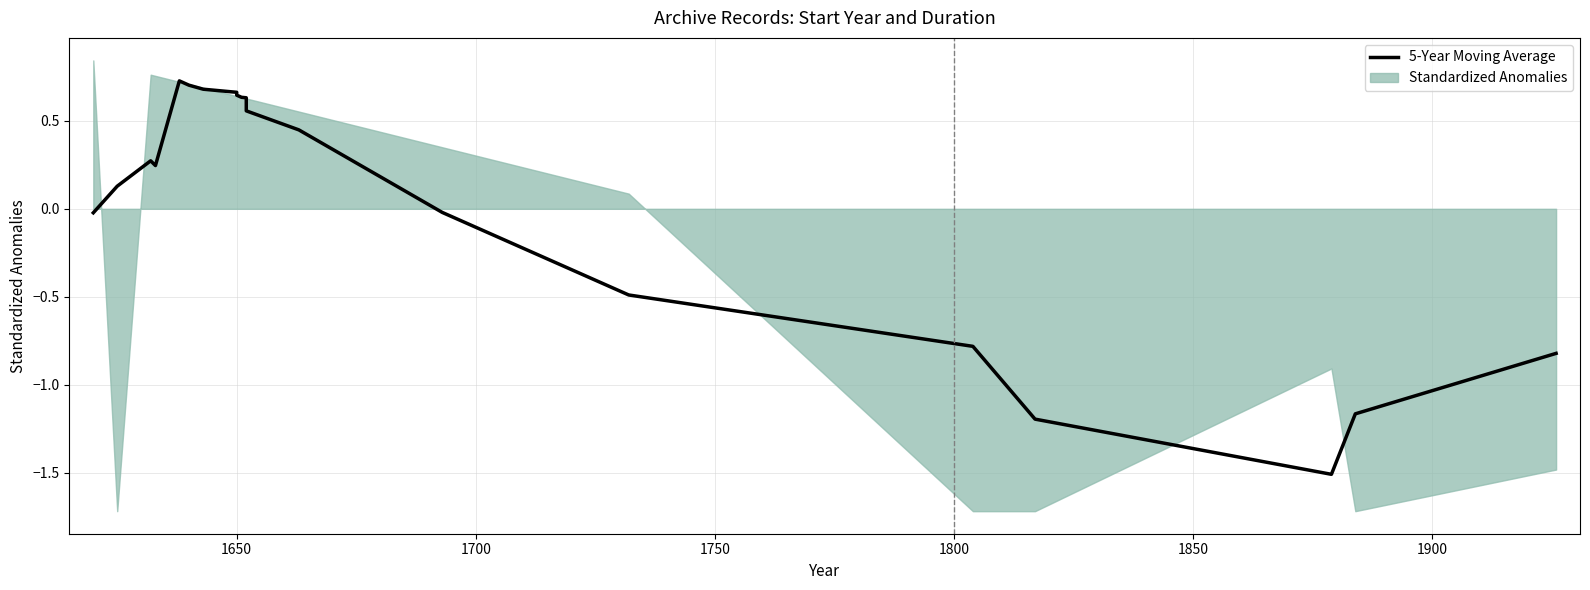

How many values are above zero?

13